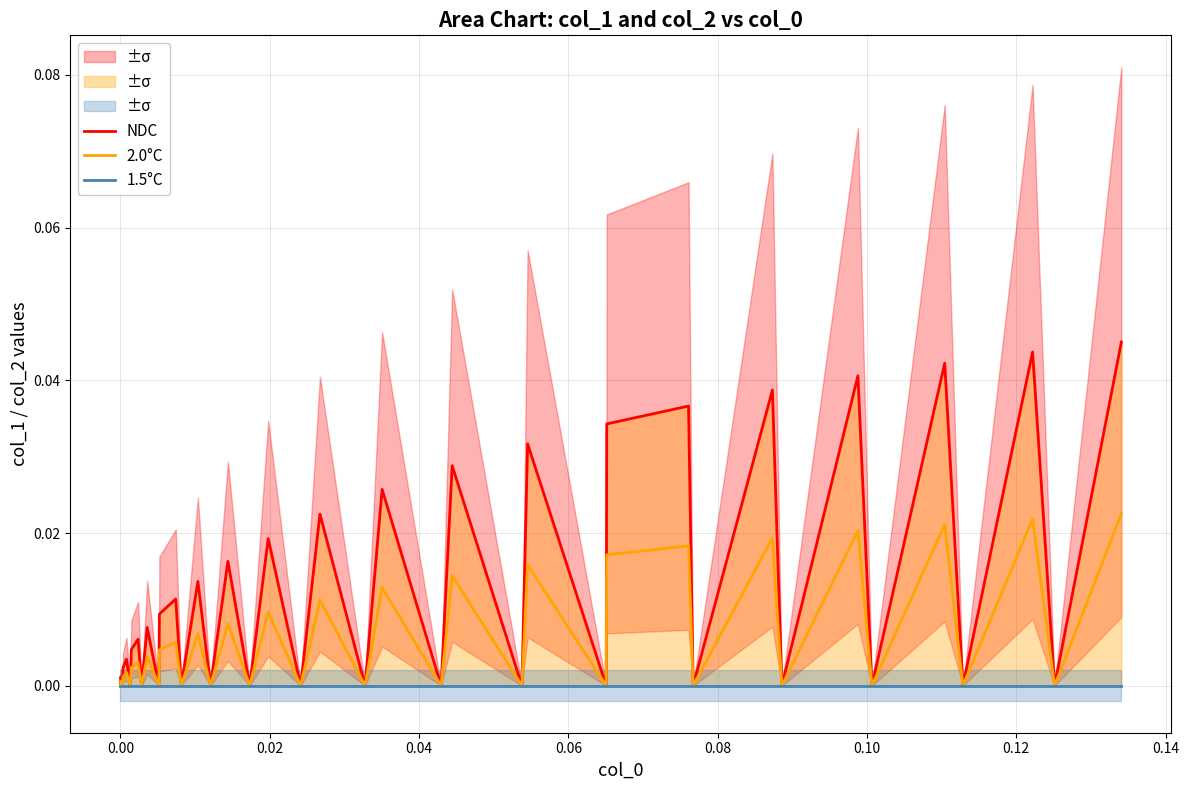

In 2.0°C, how many points are higher than both neighbors (excluding endpoints)?

17